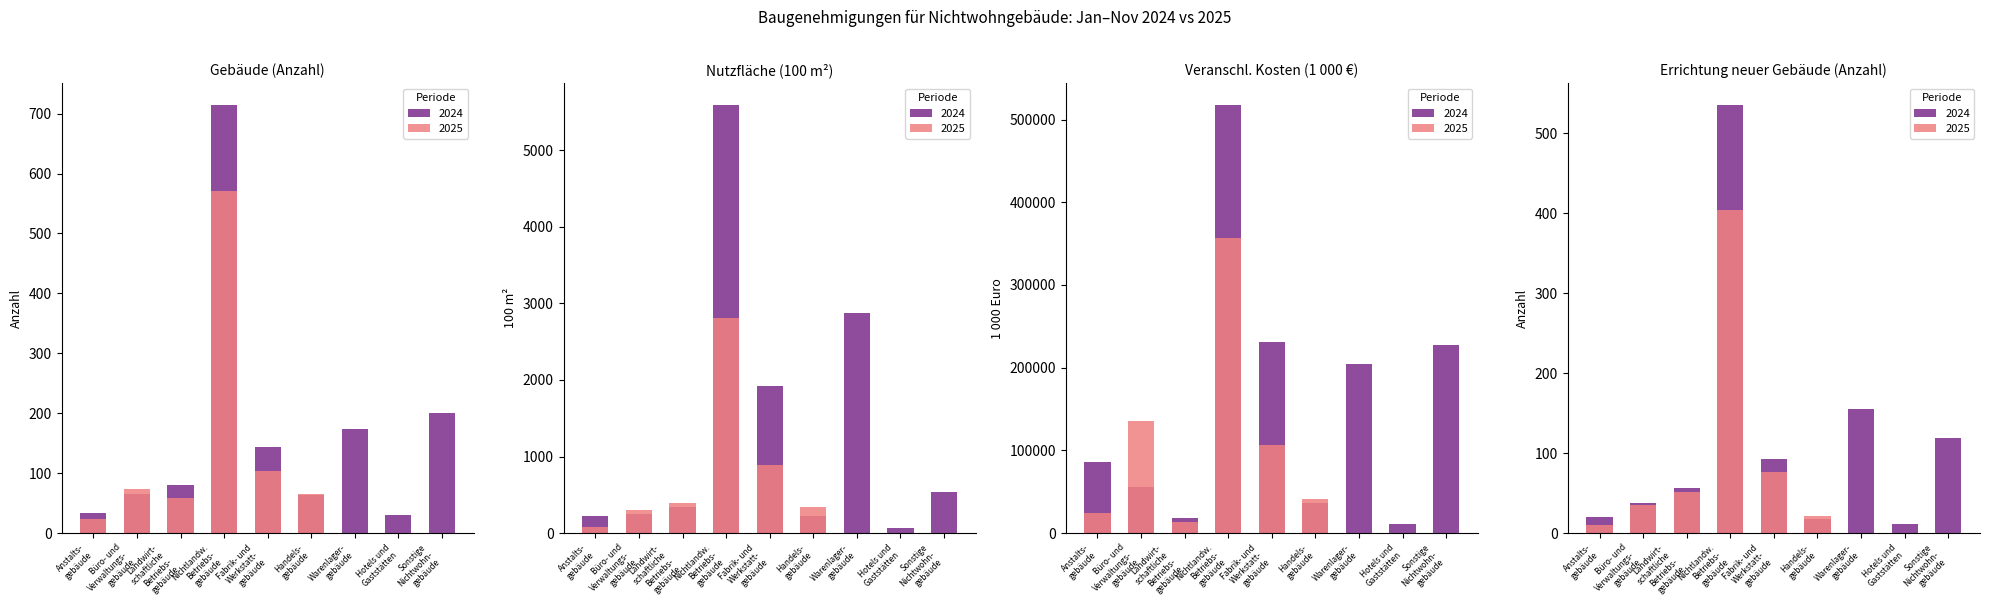

Reading left to right, what are all the values shown in this chart?

Gebäude 2024: 34	66	81	715	143	64	173	31	201
Gebäude 2025: 23	73	59	570	104	65	0	0	0